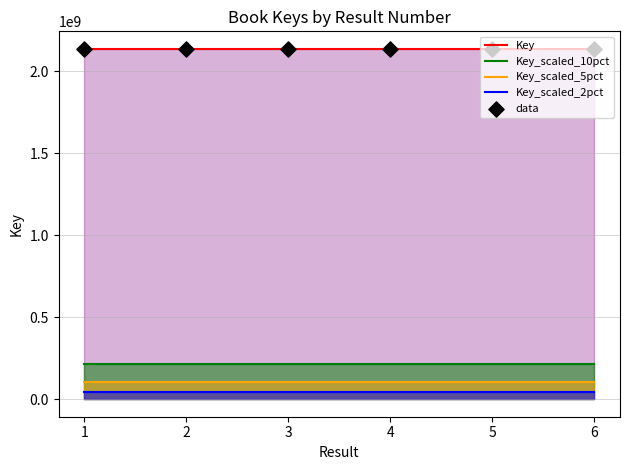

Which series contains the lowest Y value?

Key_scaled_2pct